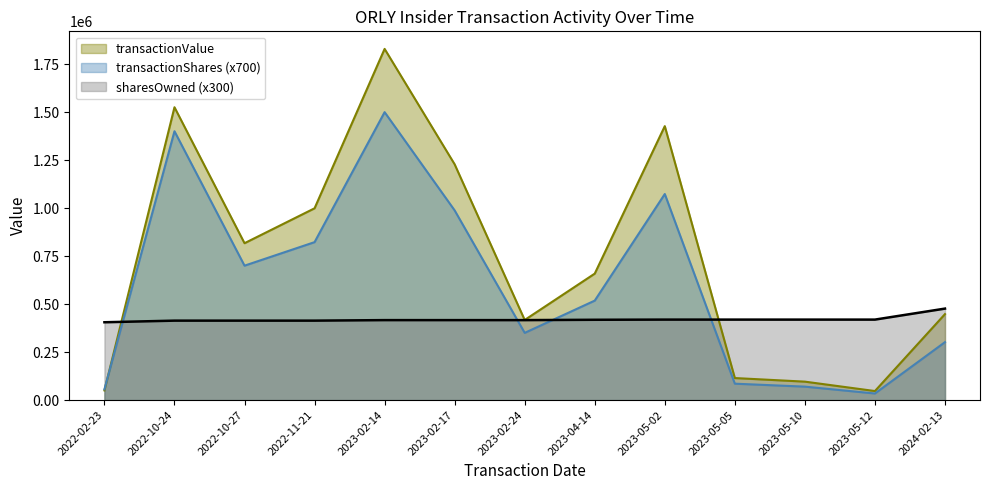

At which category does the chart reach its peak across all series?

2023-02-14